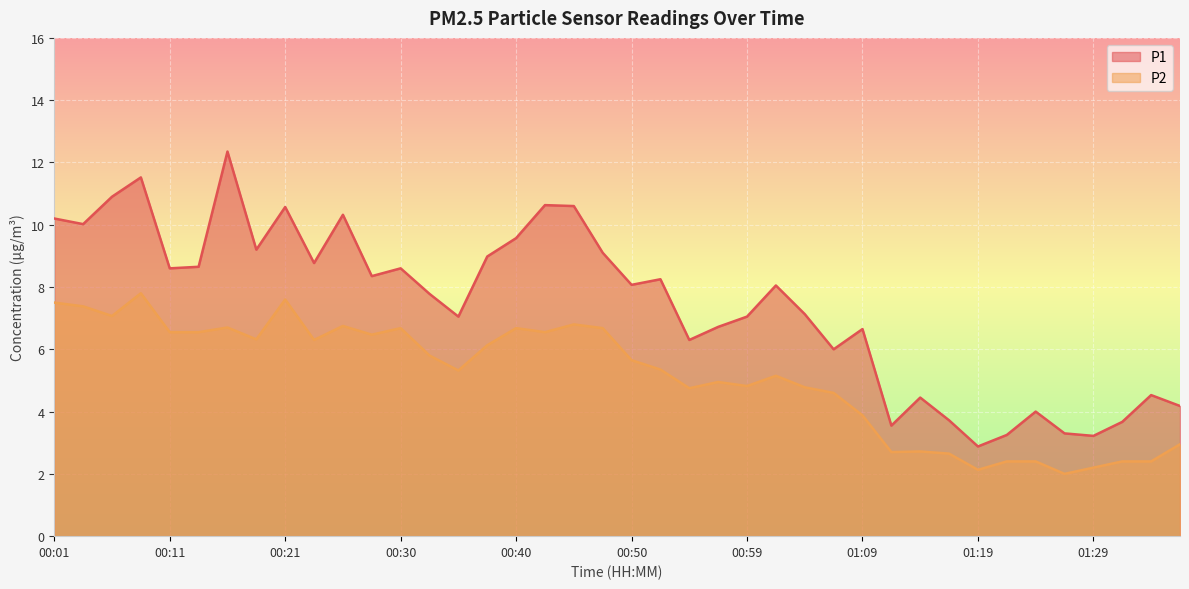

At which label does P2 reach its peak?

00:08